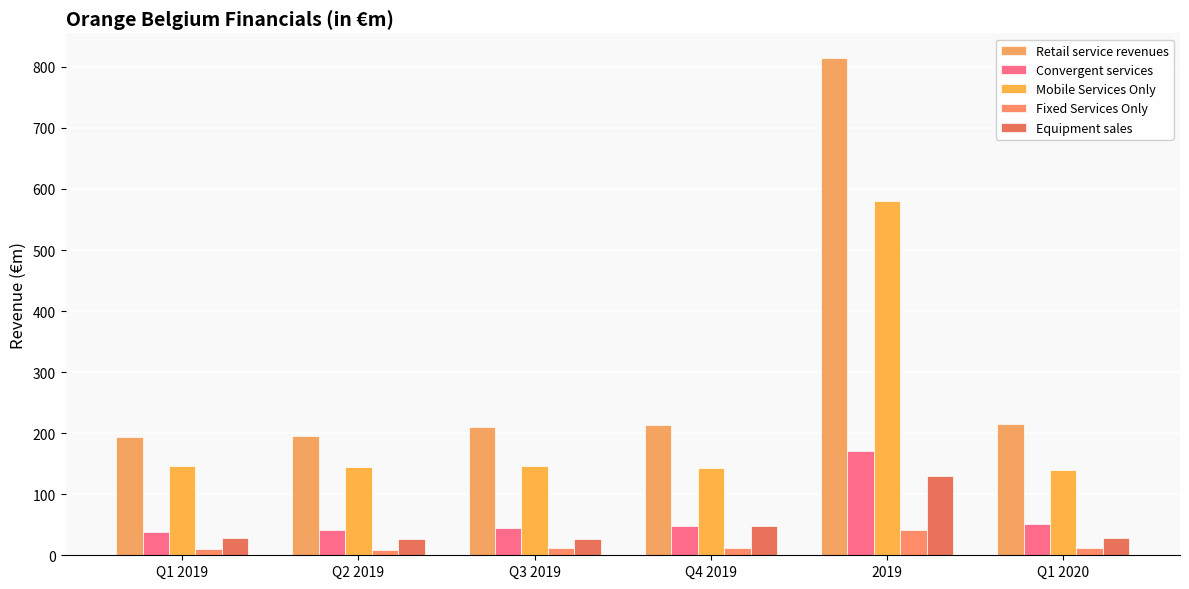

Which series has the largest total across all categories?

Retail service revenues